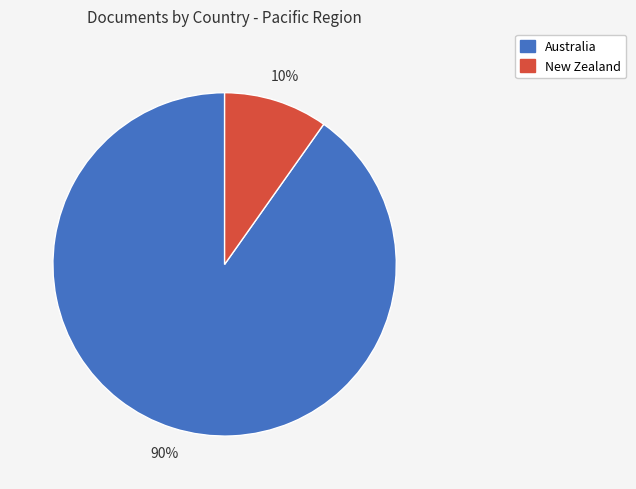

Is there any slice that represents more than half of the pie?

Yes